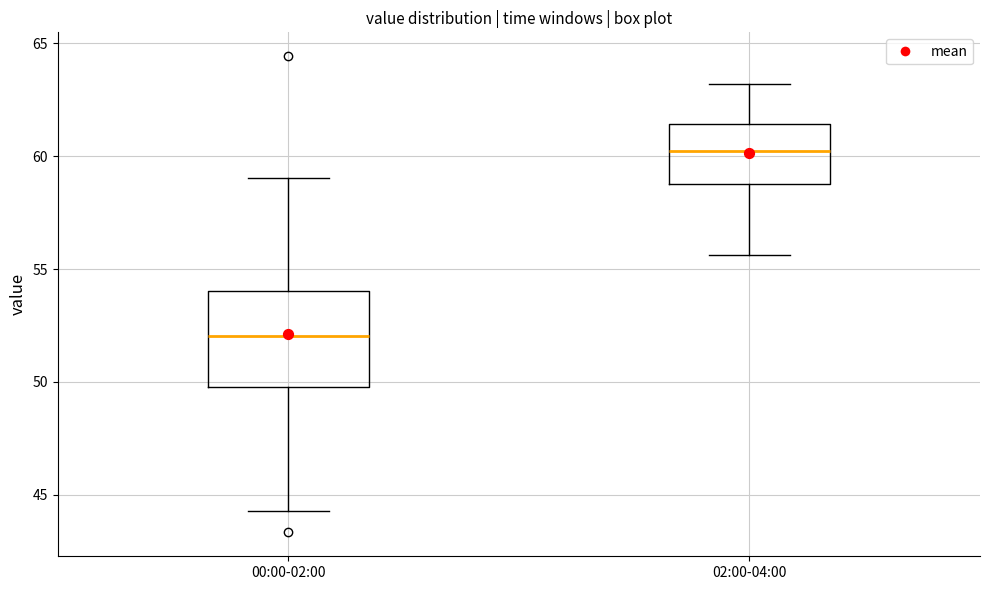

Where is the lower edge of the box for 00:00-02:00 on the y-axis? The values are not printed on the chart, so give them approximately, as read against the axis.

50.0